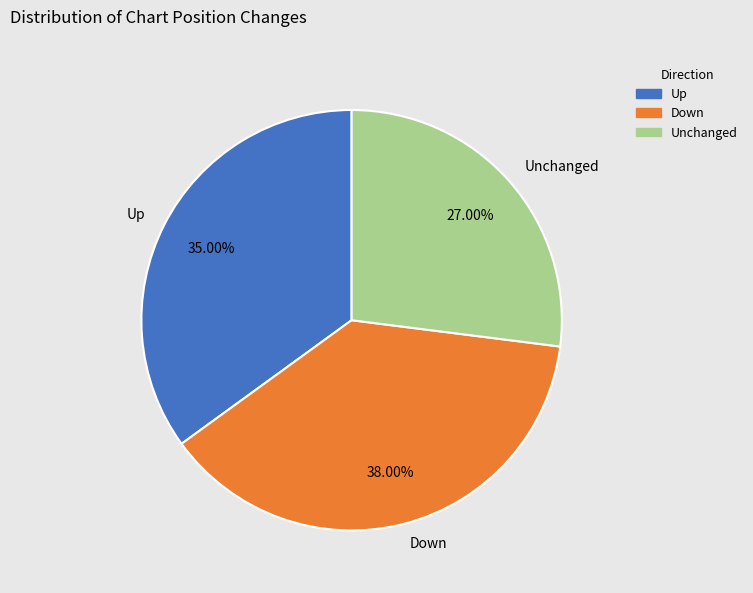

Rank the categories by value from highest to lowest.

Down, Up, Unchanged